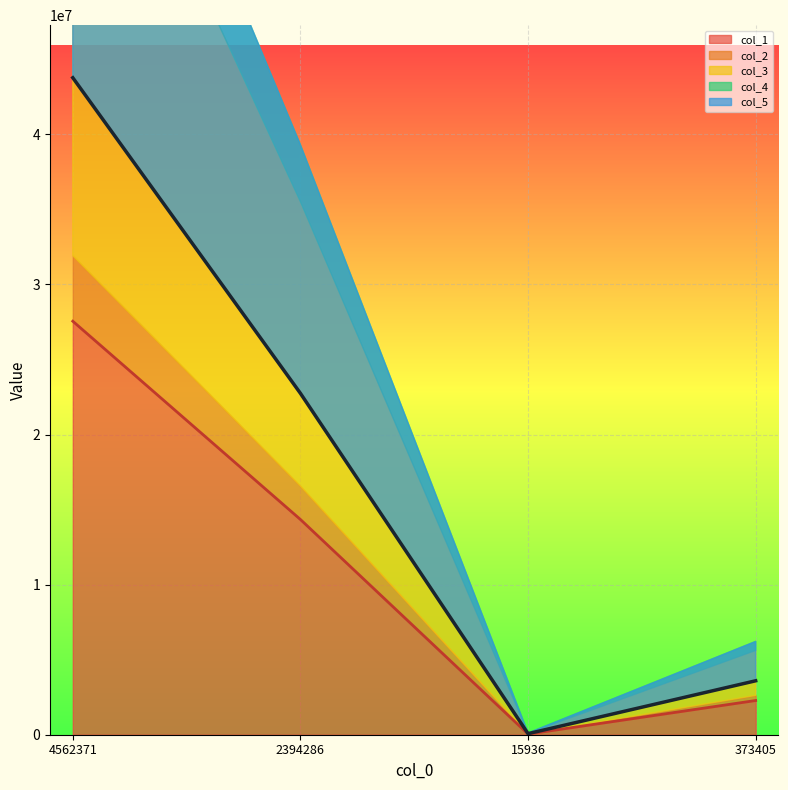

At which label does col_5 first exceed 22744875?

4562371